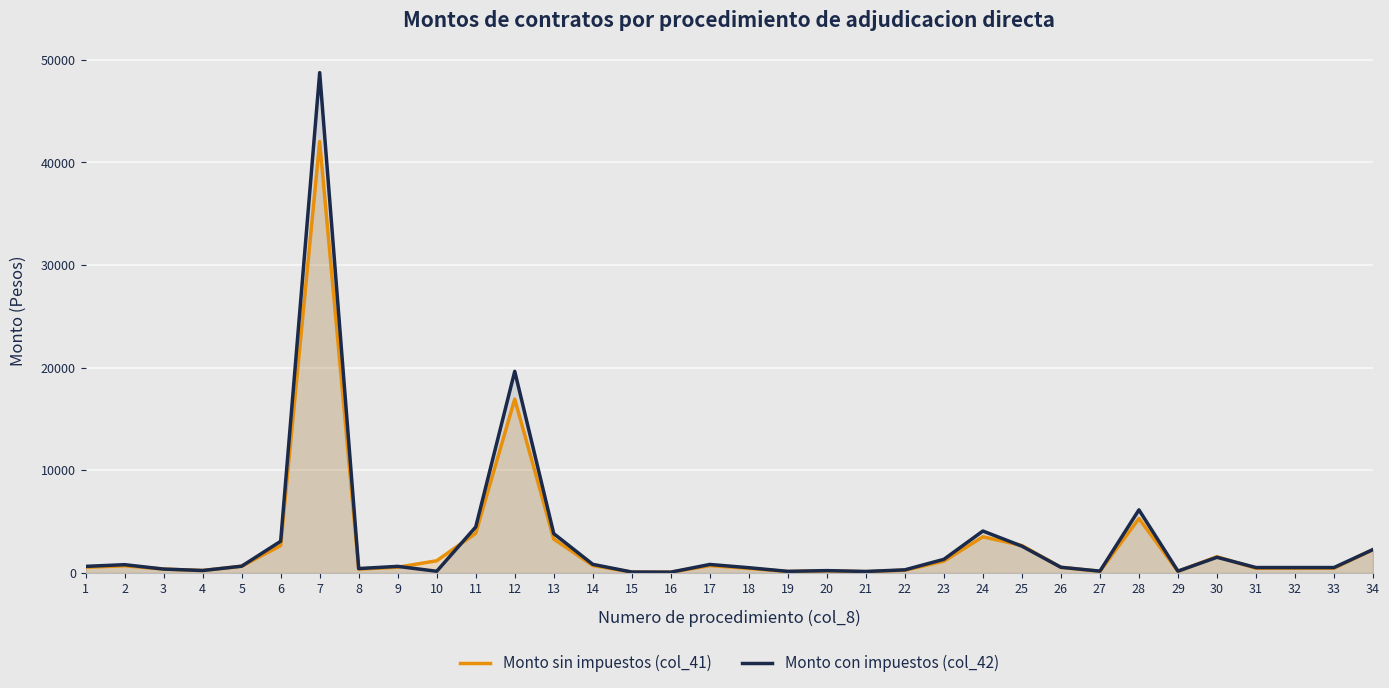

Between 9 and 28, which series saw the biggest shift?

Monto con impuestos (col_42)